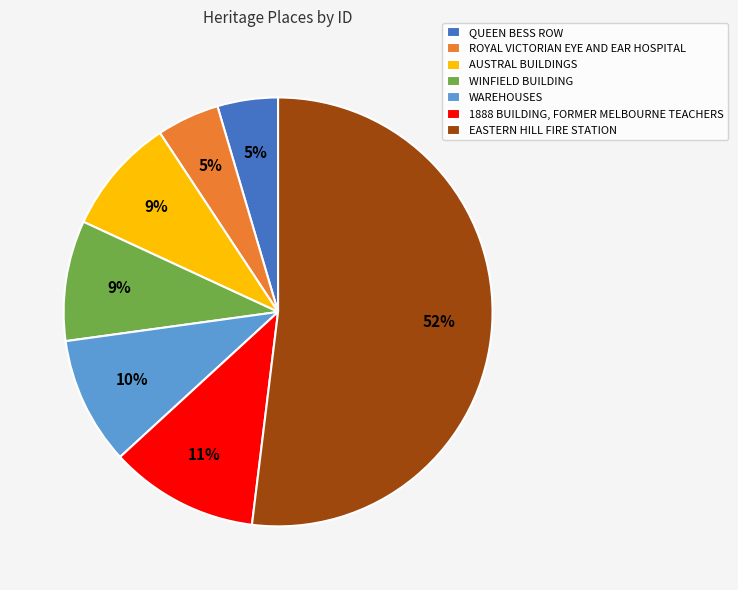

Which slice is the largest?

EASTERN HILL FIRE STATION